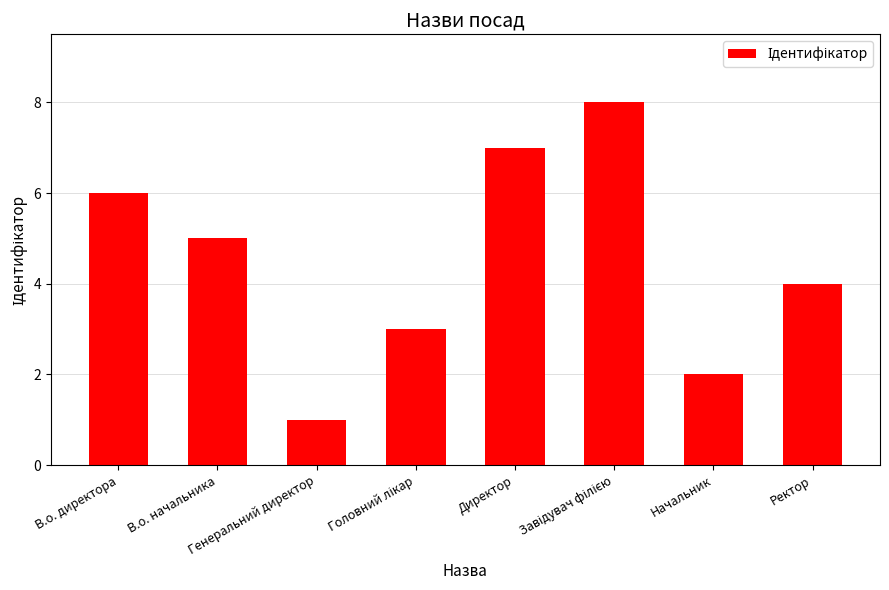

What position from the left is Генеральний директор?

3